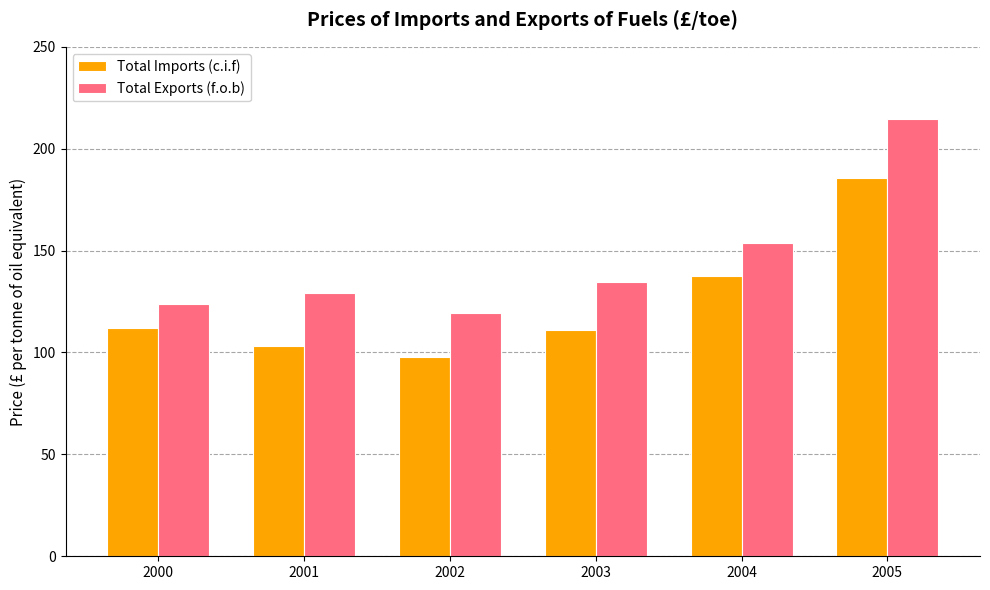

At which label does Total Imports (c.i.f) reach its peak?

2005